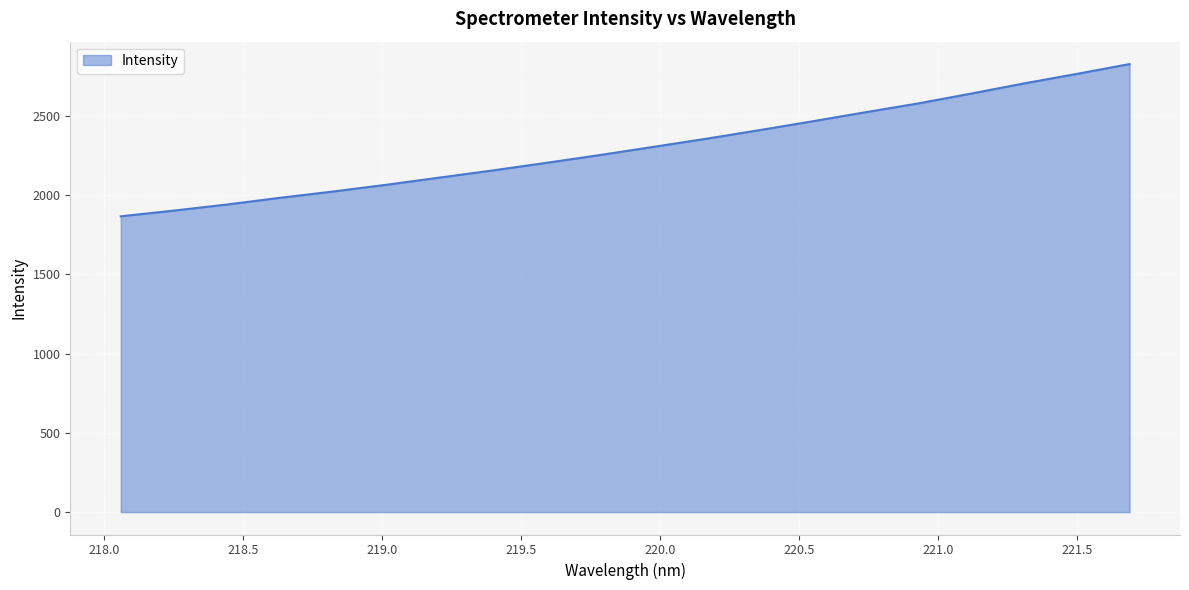

What is the difference between the maximum and minimum values?

960.8